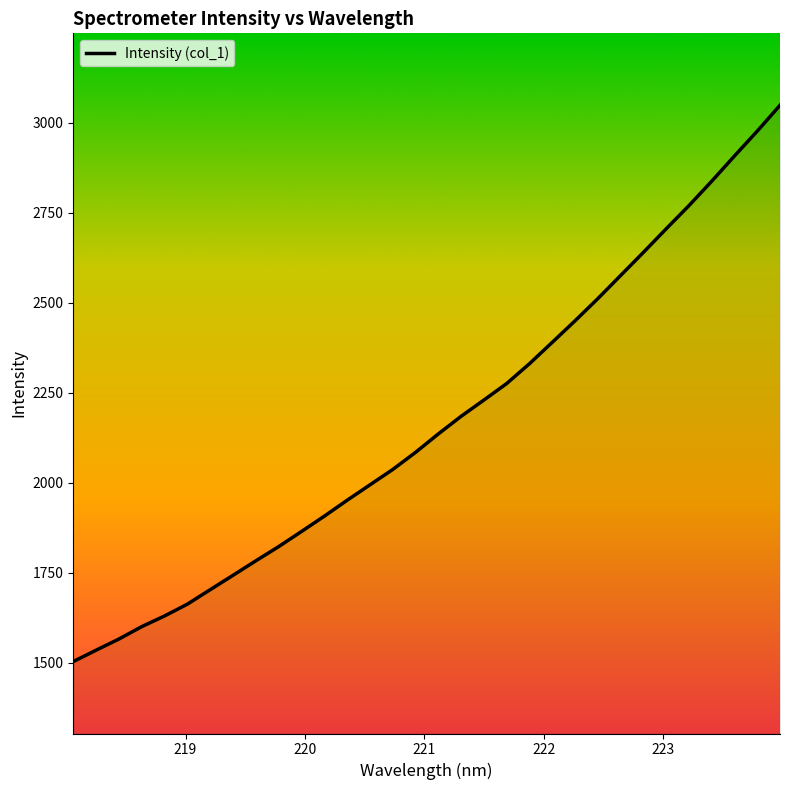

What is the value of the 1st point from the left?

1502.8